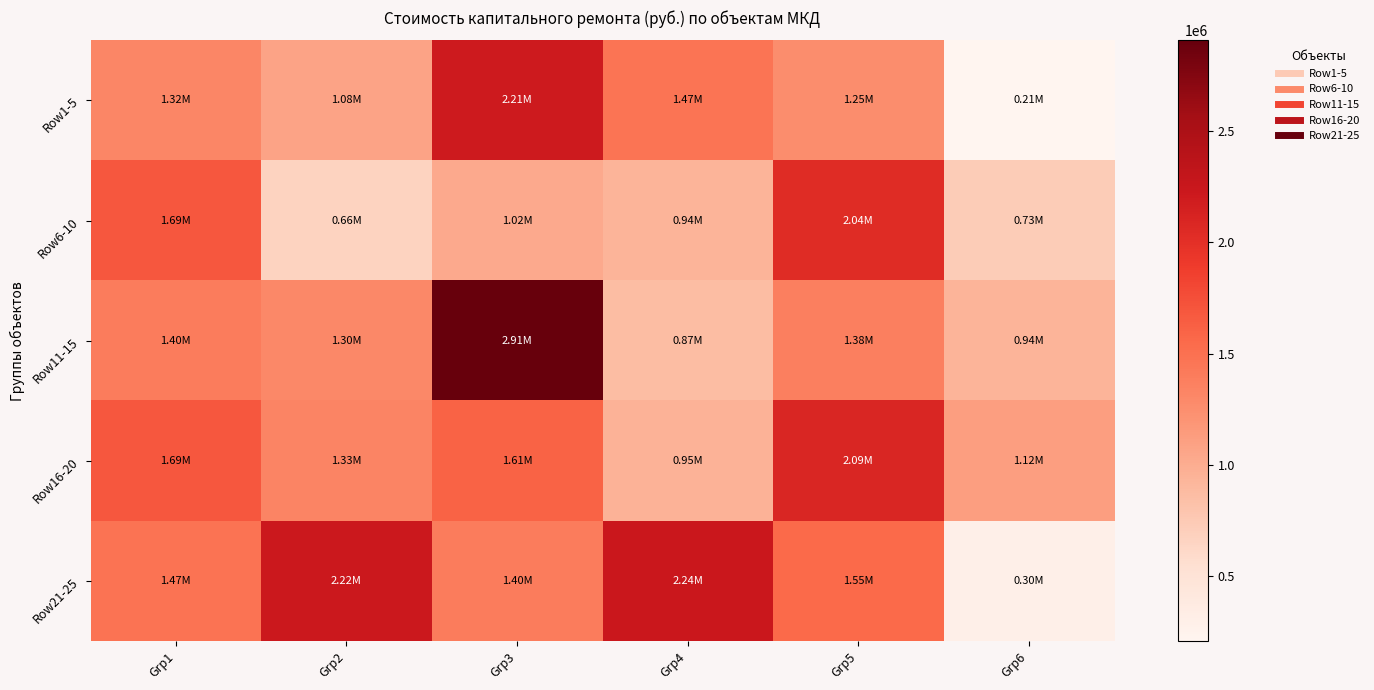

Rank the series by their maximum value, from highest to lowest.

Row11-15, Row21-25, Row1-5, Row16-20, Row6-10